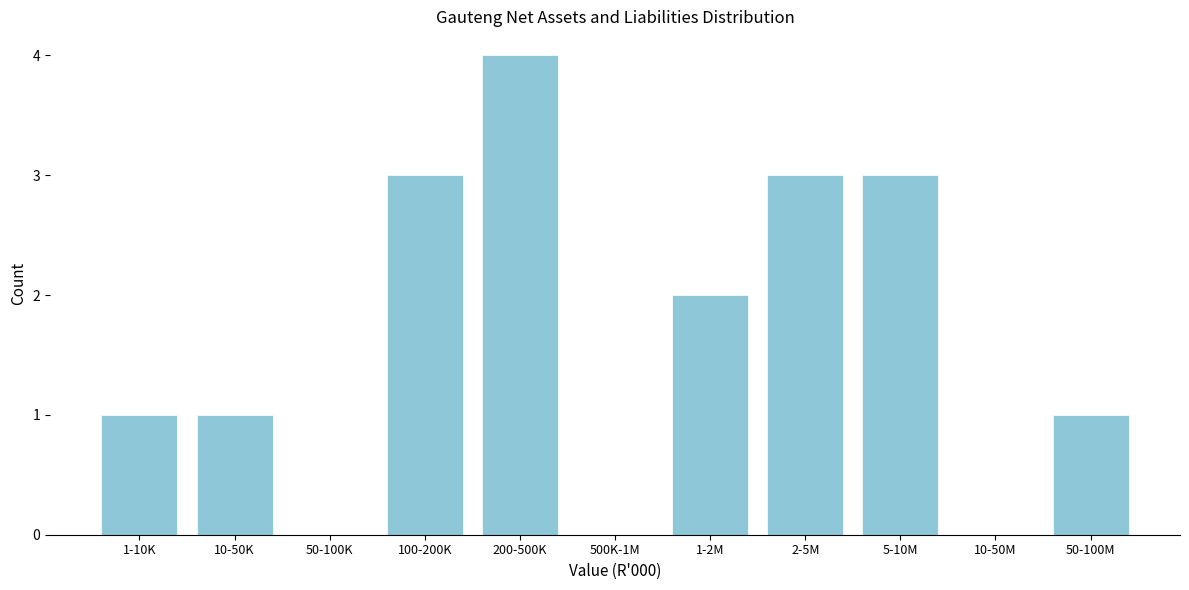

Reading left to right, list all the values displayed in this chart.

1-10K=1	10-50K=1	50-100K=0	100-200K=3	200-500K=4	500K-1M=0	1-2M=2	2-5M=3	5-10M=3	10-50M=0	50-100M=1